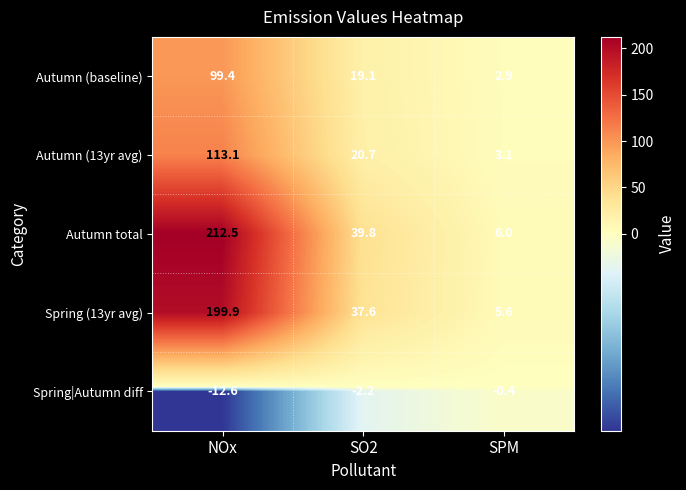

Where is Autumn (baseline) nearest to the value 51?

SO2